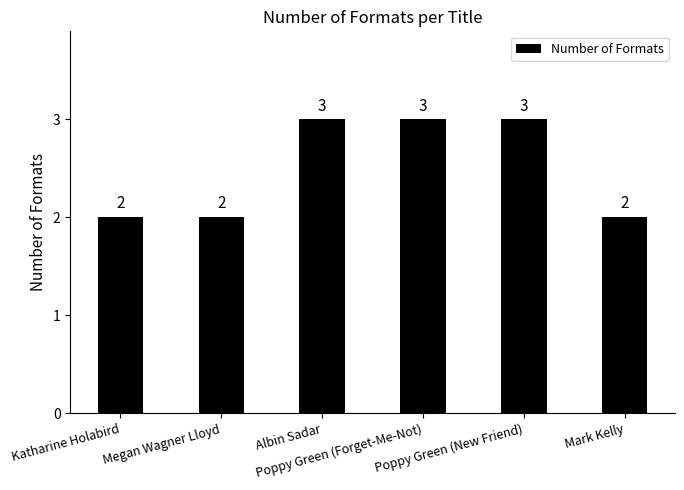

The value at Mark Kelly is 2. True or false?

True